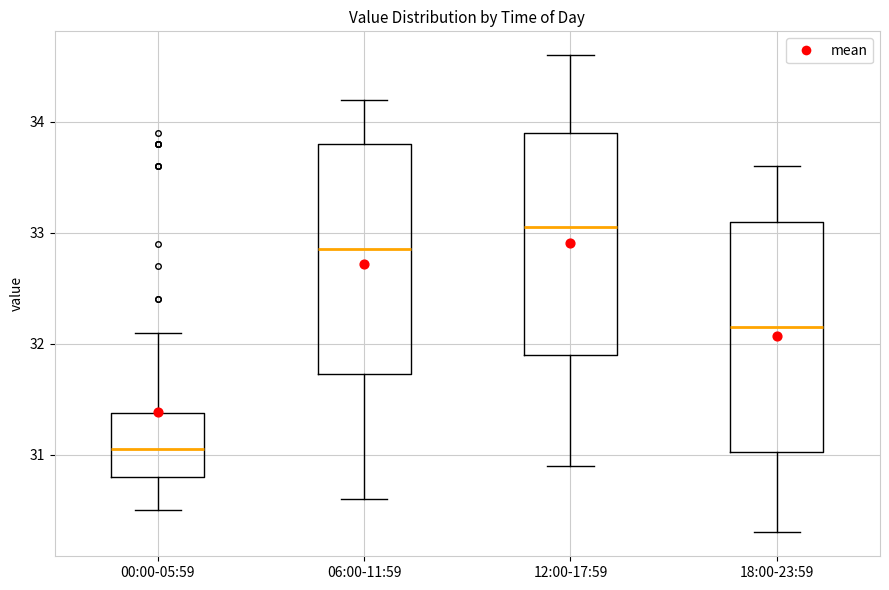

Reading left to right, transcribe this box plot: for each box, give where its median line is, the range the box spans, and where its two whiskers end, as read against the y-axis. The values are not printed on the chart, so give them approximately, as read against the axis.

00:00-05:59: median 31.1, box 30.8 to 31.4, whiskers 30.5 to 32.1
06:00-11:59: median 32.9, box 31.7 to 33.8, whiskers 30.6 to 34.2
12:00-17:59: median 33.1, box 31.9 to 33.9, whiskers 30.9 to 34.6
18:00-23:59: median 32.2, box 31.0 to 33.1, whiskers 30.3 to 33.6